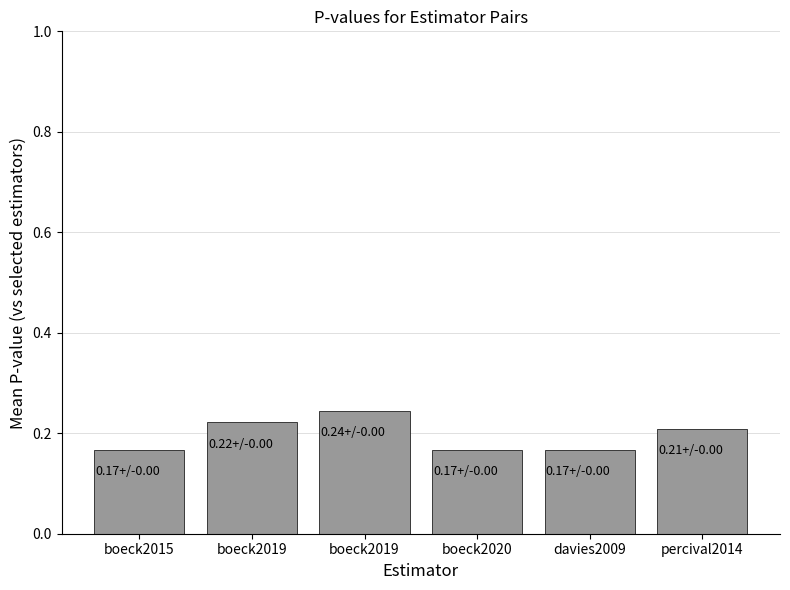

Reading right to left, transcribe all the data shown in this chart.

percival2014=0.2	davies2009=0.2	boeck2020=0.2	boeck2019=0.2	boeck2019=0.2	boeck2015=0.2